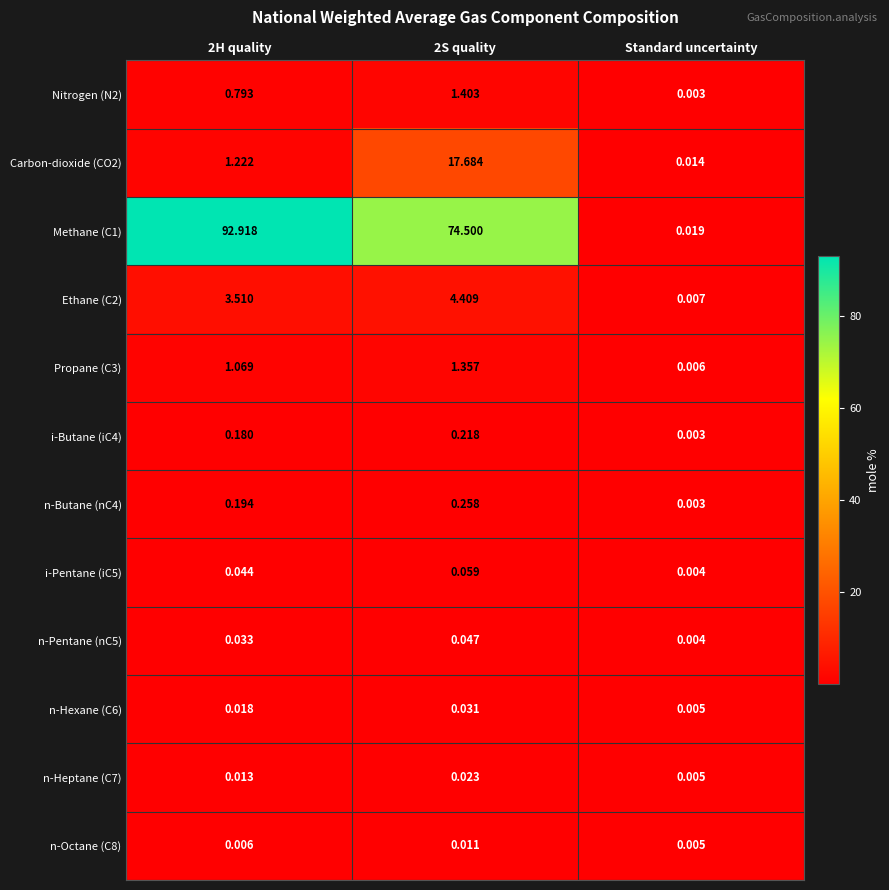

At which label is n-Pentane (nC5) closest to 0?

Standard uncertainty